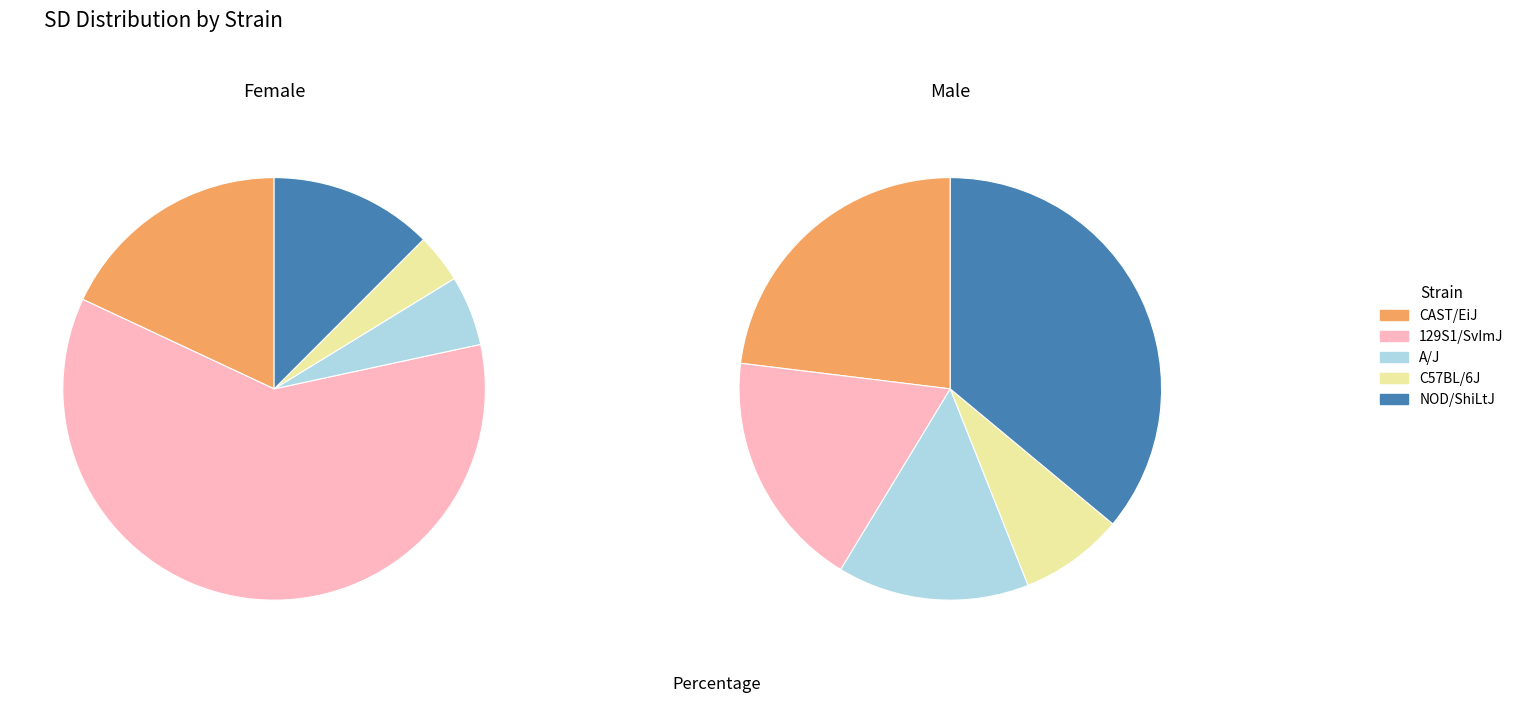

Combined, what portion of the pie is NOD/ShiLtJ and C57BL/6J?

16.3%